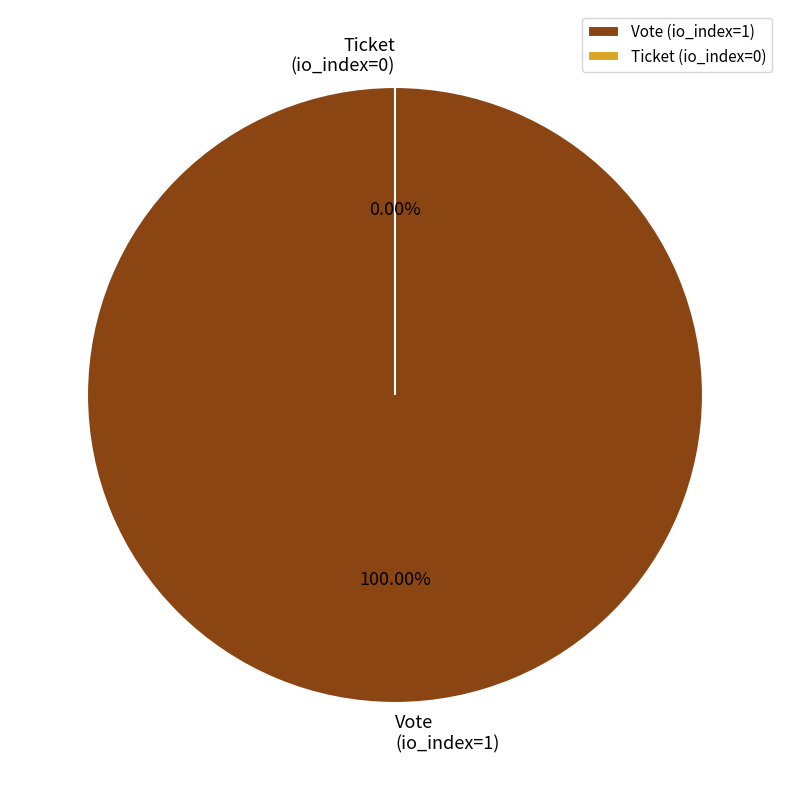

How many slices are in this pie chart?

2